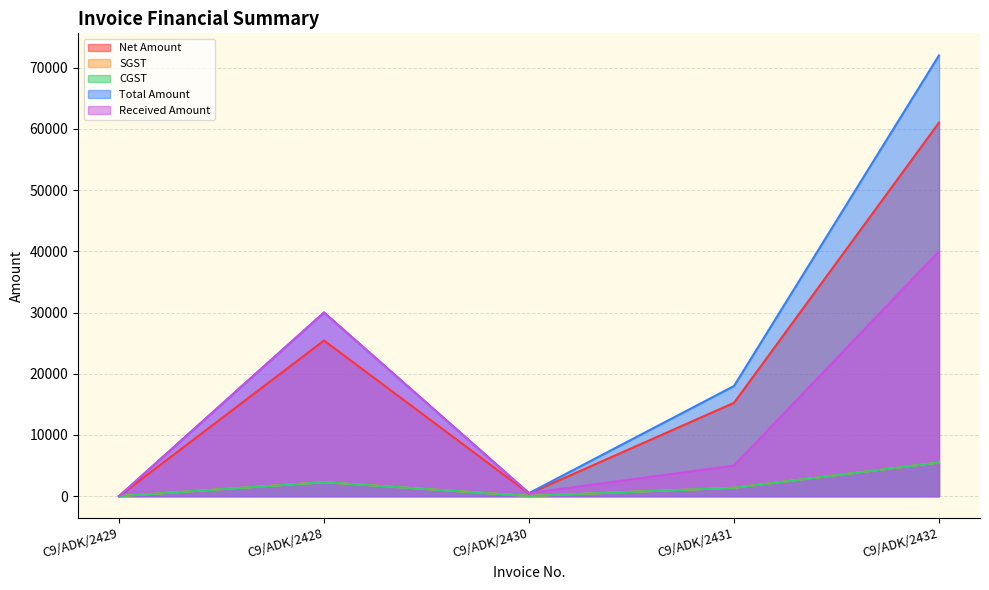

Reading left to right, extract all data points from this chart.

Net Amount: C9/ADK/2429=0.0	C9/ADK/2428=25423.7	C9/ADK/2430=423.7	C9/ADK/2431=15254.2	C9/ADK/2432=61016.9
SGST: C9/ADK/2429=0.0	C9/ADK/2428=2288.1	C9/ADK/2430=38.1	C9/ADK/2431=1372.9	C9/ADK/2432=5491.5
CGST: C9/ADK/2429=0.0	C9/ADK/2428=2288.1	C9/ADK/2430=38.1	C9/ADK/2431=1372.9	C9/ADK/2432=5491.5
Total Amount: C9/ADK/2429=0.0	C9/ADK/2428=30000.0	C9/ADK/2430=500.0	C9/ADK/2431=18000.0	C9/ADK/2432=72000.0
Received Amount: C9/ADK/2429=0.0	C9/ADK/2428=30000.0	C9/ADK/2430=500.0	C9/ADK/2431=5000.0	C9/ADK/2432=40000.0